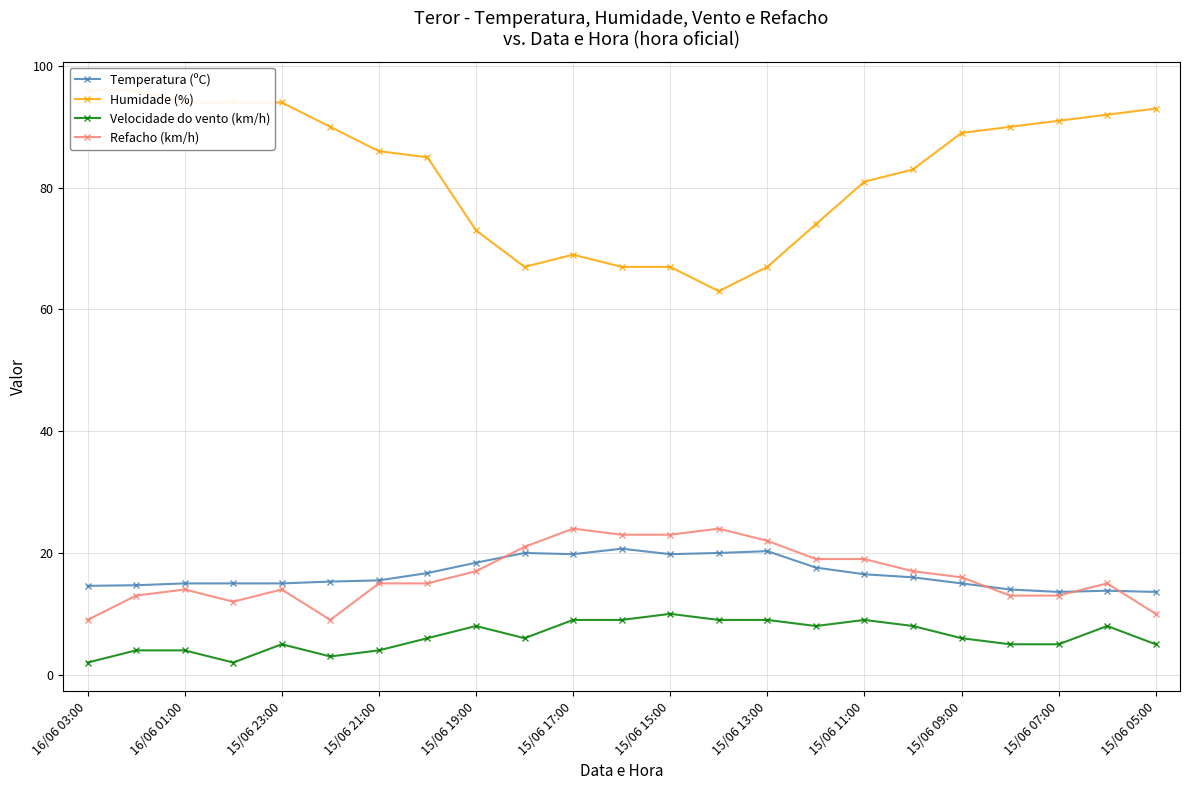

The value of Refacho (km/h) at 16/06 03:00 is 4.7. True or false?

False